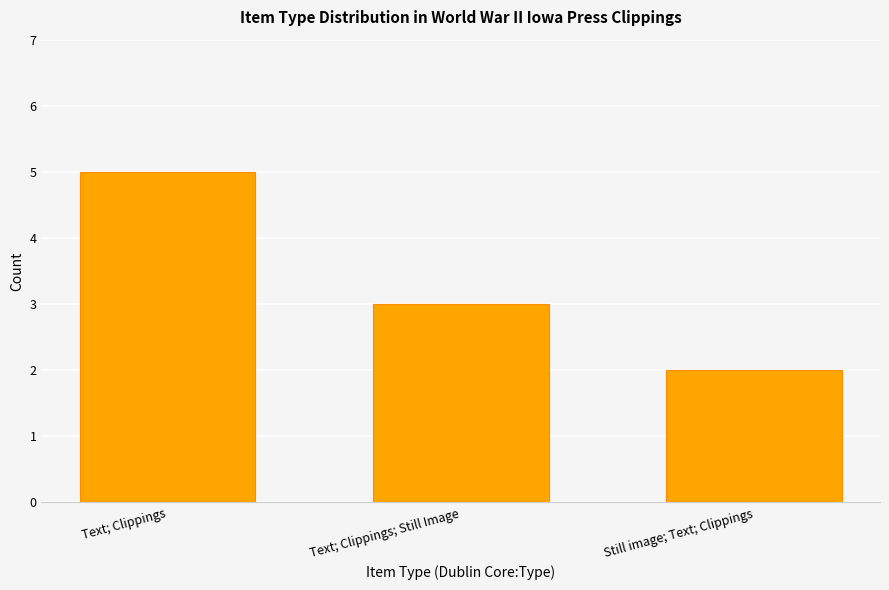

What is the value of the 1st bar from the left?

5